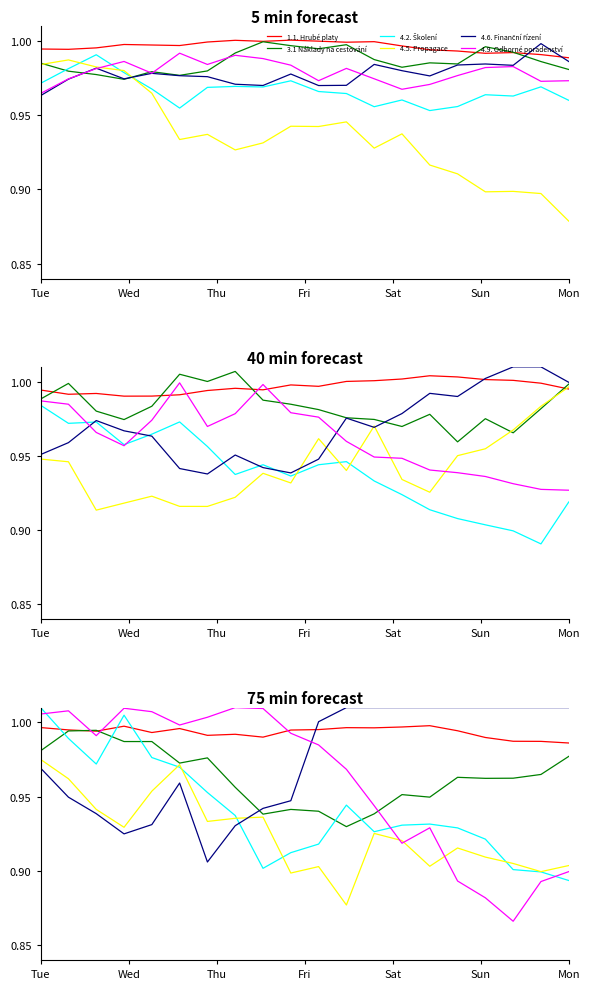

Which series has the widest spread of values?

4.9. Odborné poradenství